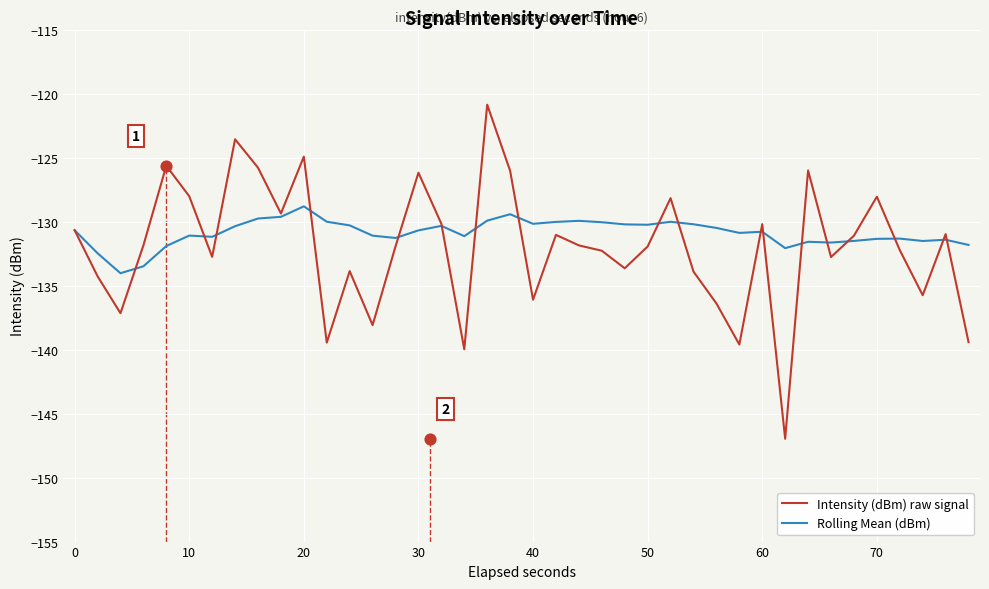

What is the minimum value for Rolling Mean (dBm)?

-134.0